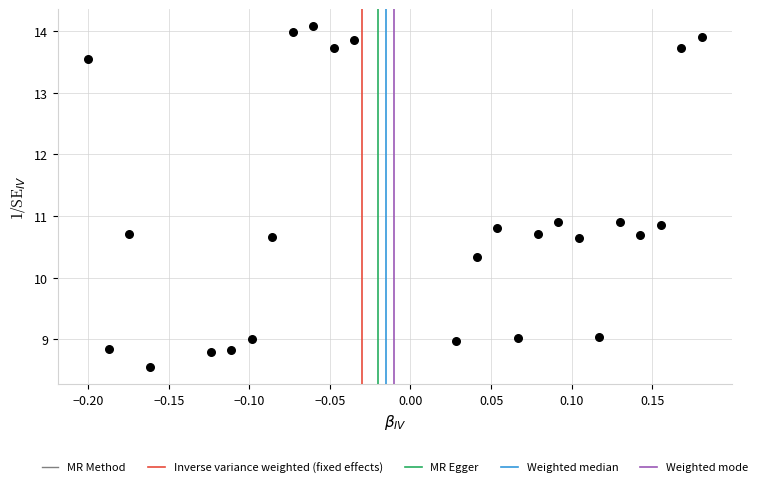

What is the range of Y values (max minus min)?

5.5